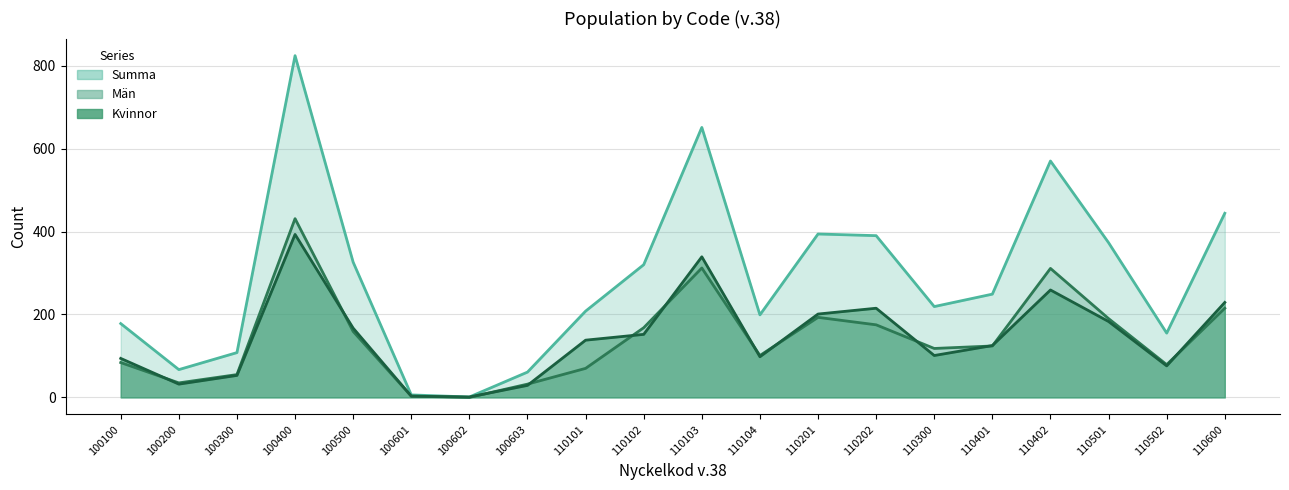

At how many categories does at least one series exceed 455?

3